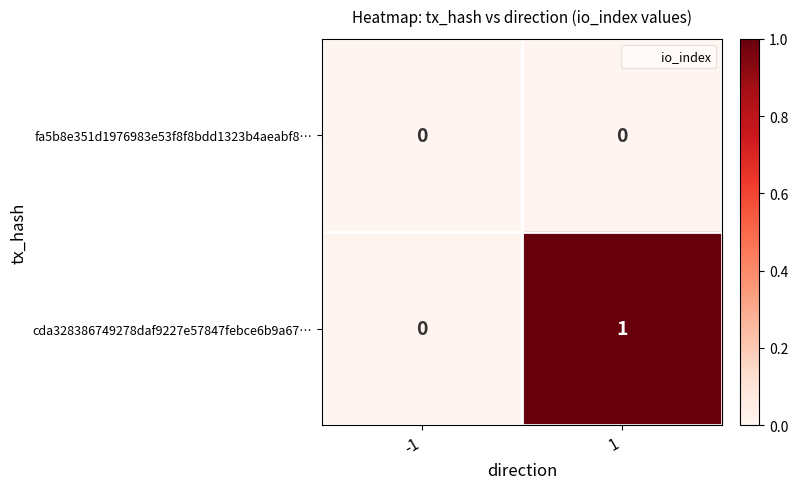

Reading left to right, transcribe all the data shown in this chart.

fa5b8e351d1976983e53f8f8bdd1323b4aeabf8…: -1=0	1=0
cda328386749278daf9227e57847febce6b9a67…: -1=0	1=1